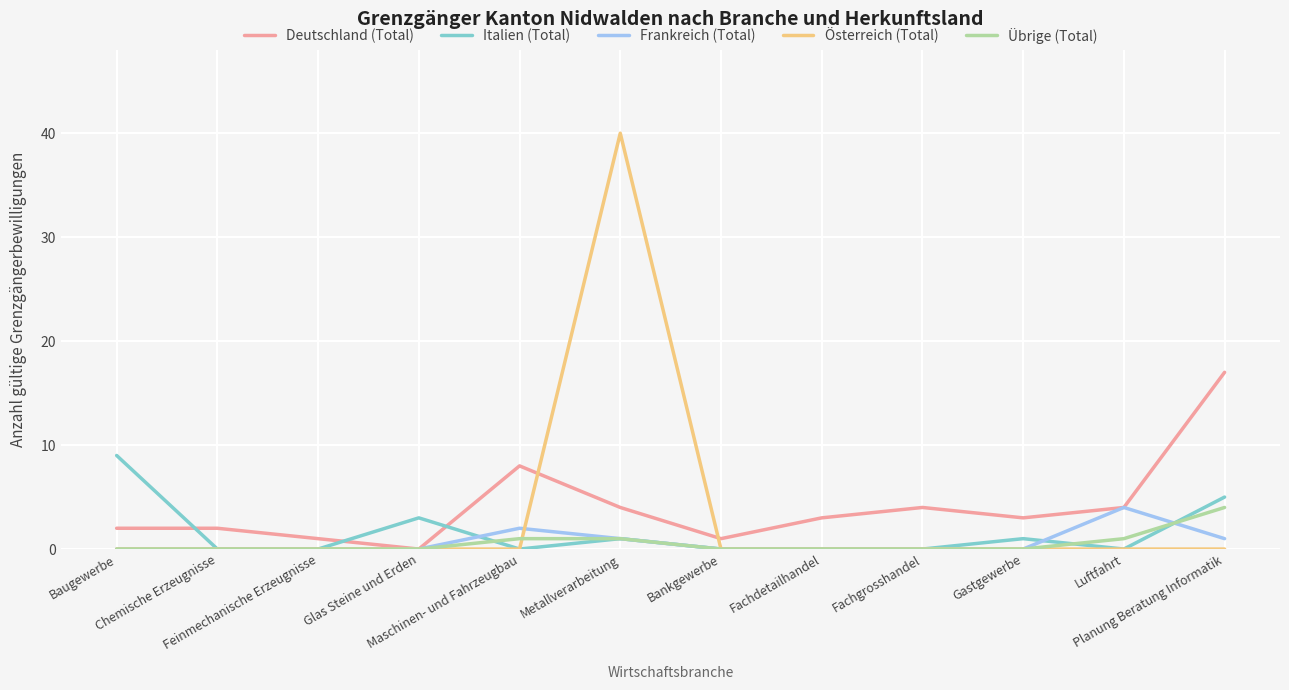

Which category has the highest value in the Italien (Total) series?

Baugewerbe